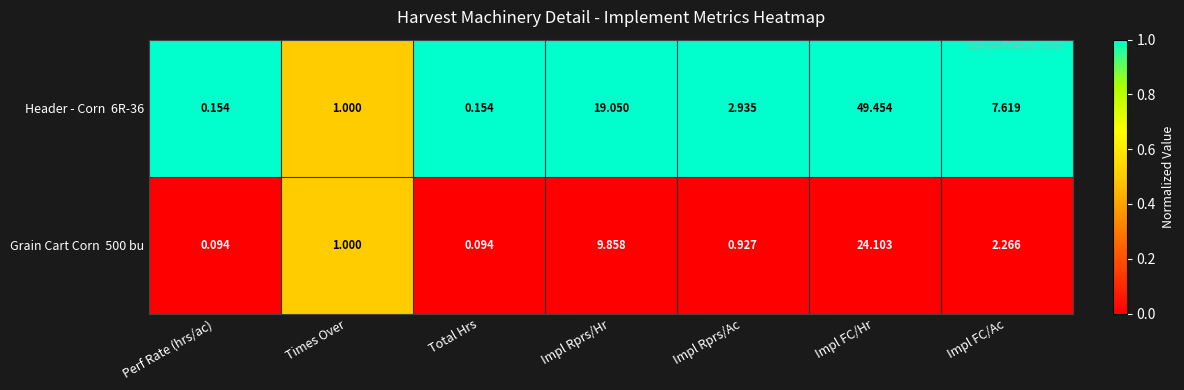

At which category is the sum across all series the highest?

Impl FC/Hr